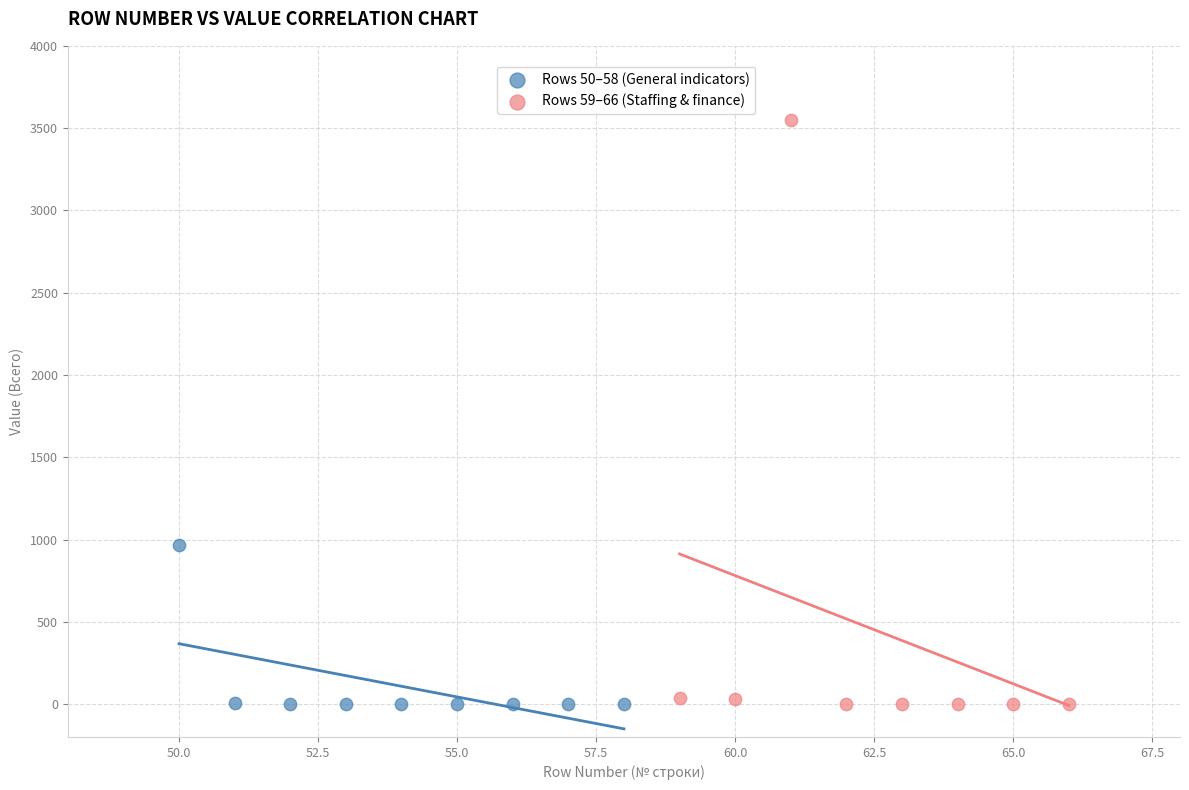

Which series reaches the maximum Y coordinate?

Rows 59–66 (Staffing & finance)